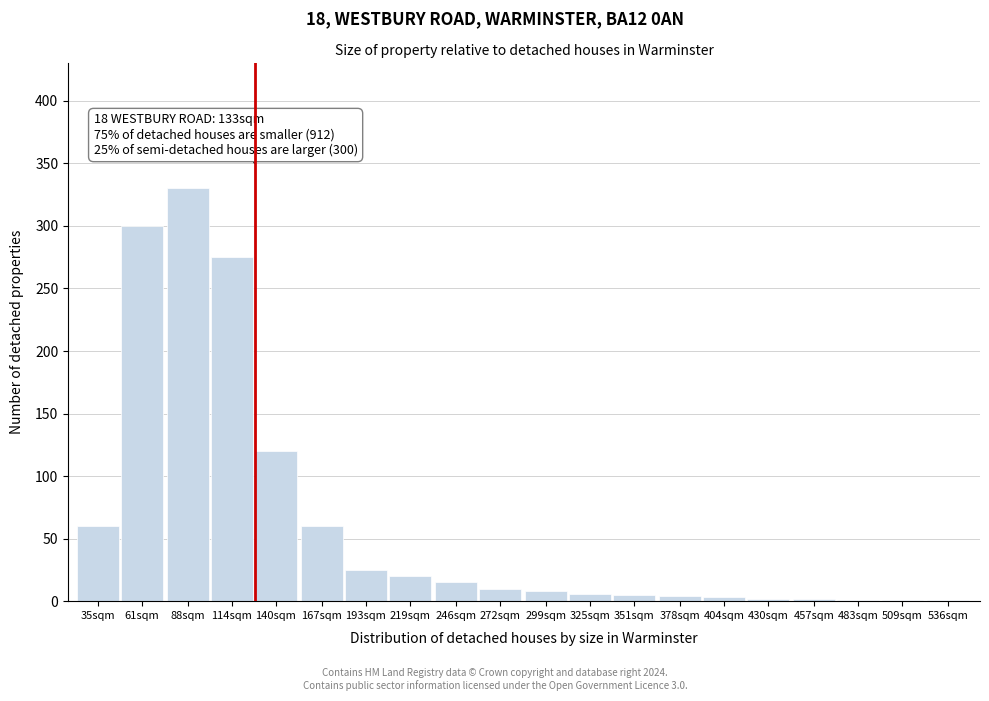

What is the sum of the values at 167sqm and 140sqm?

180